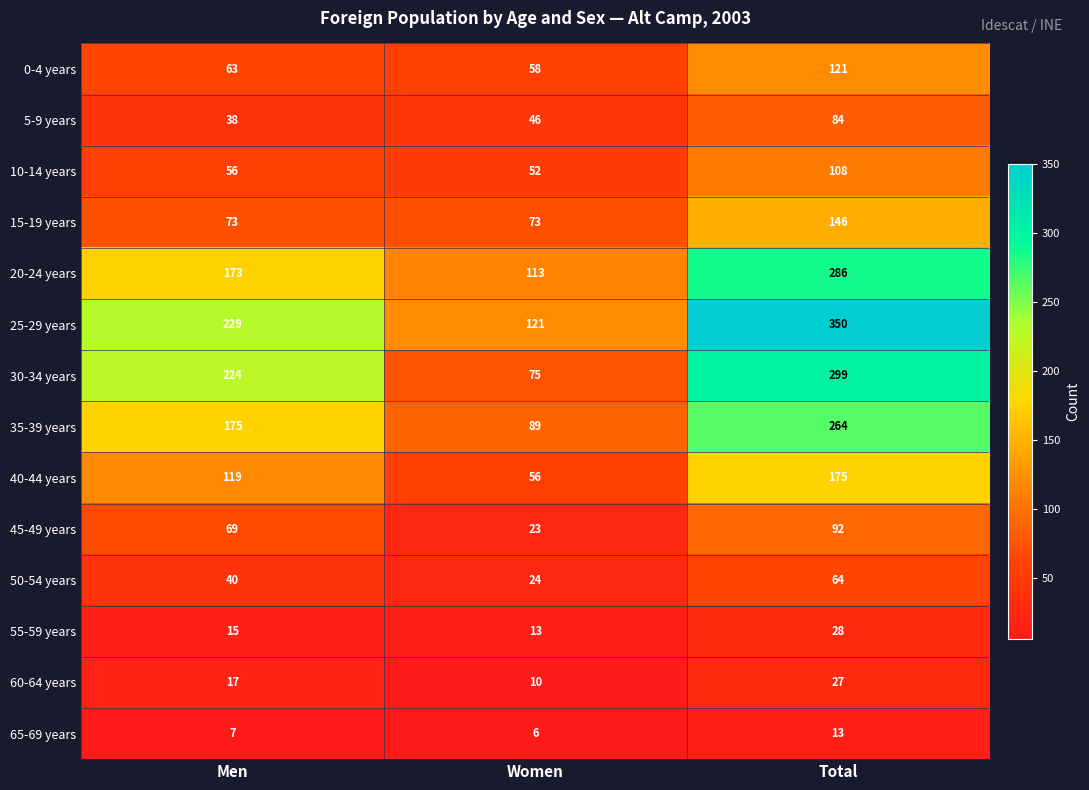

At Total, list the series in order from largest to smallest.

25-29 years, 30-34 years, 20-24 years, 35-39 years, 40-44 years, 15-19 years, 0-4 years, 10-14 years, 45-49 years, 5-9 years, 50-54 years, 55-59 years, 60-64 years, 65-69 years